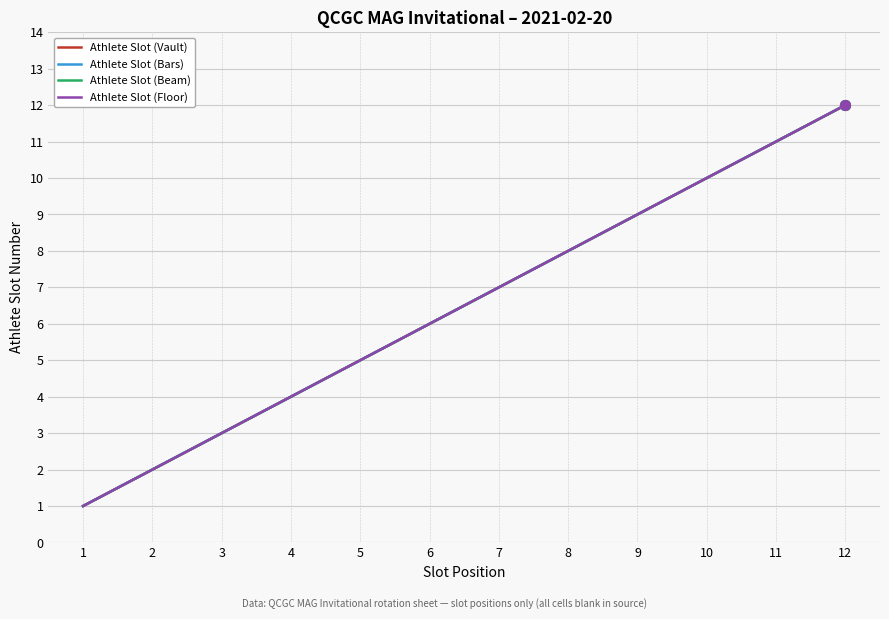

True or false: Athlete Slot (Bars) and Athlete Slot (Floor) cross at least once.

False